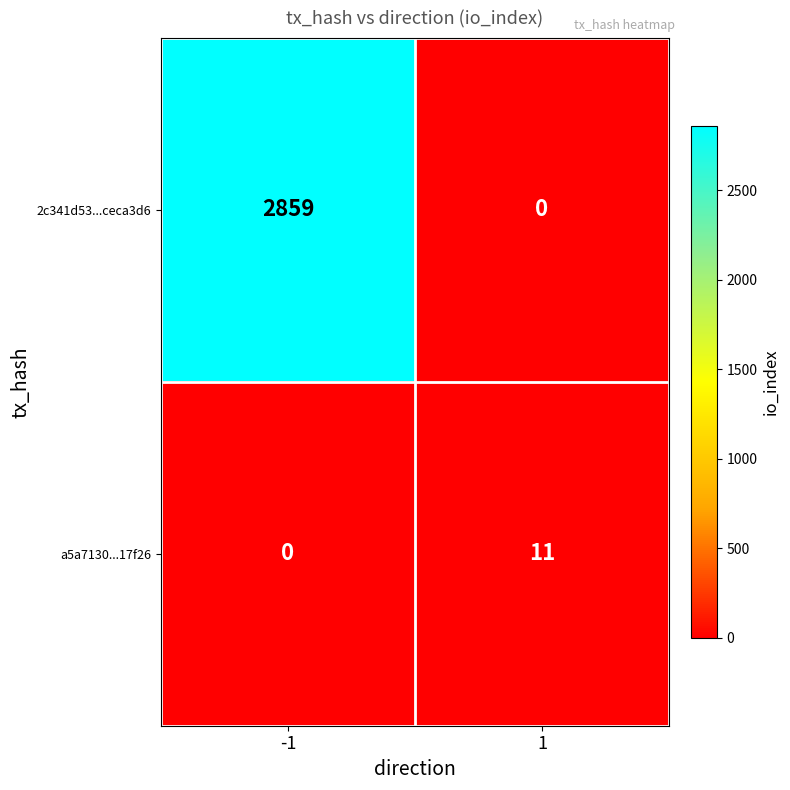

Read the 2c341d53...ceca3d6 value at -1, to the nearest 10.

2860